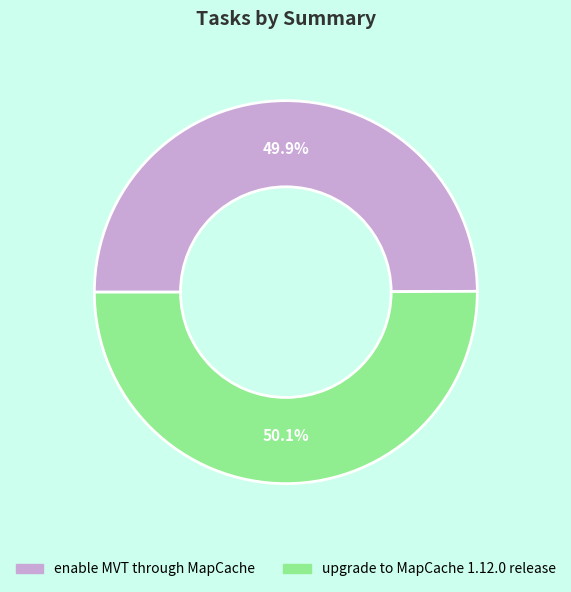

True or false: enable MVT through MapCache accounts for 50% of the total.

True